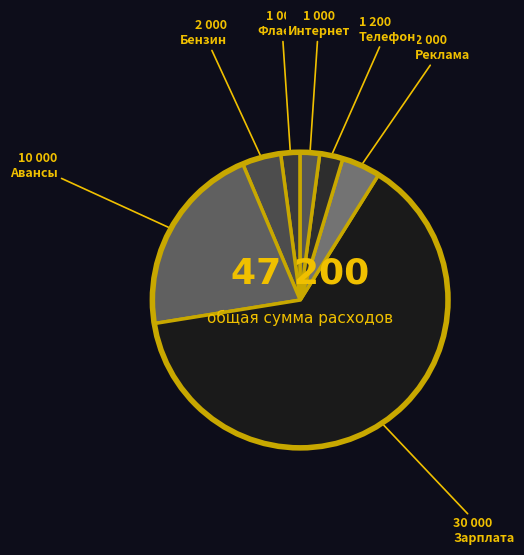

Which slice is the largest?

Зарплата